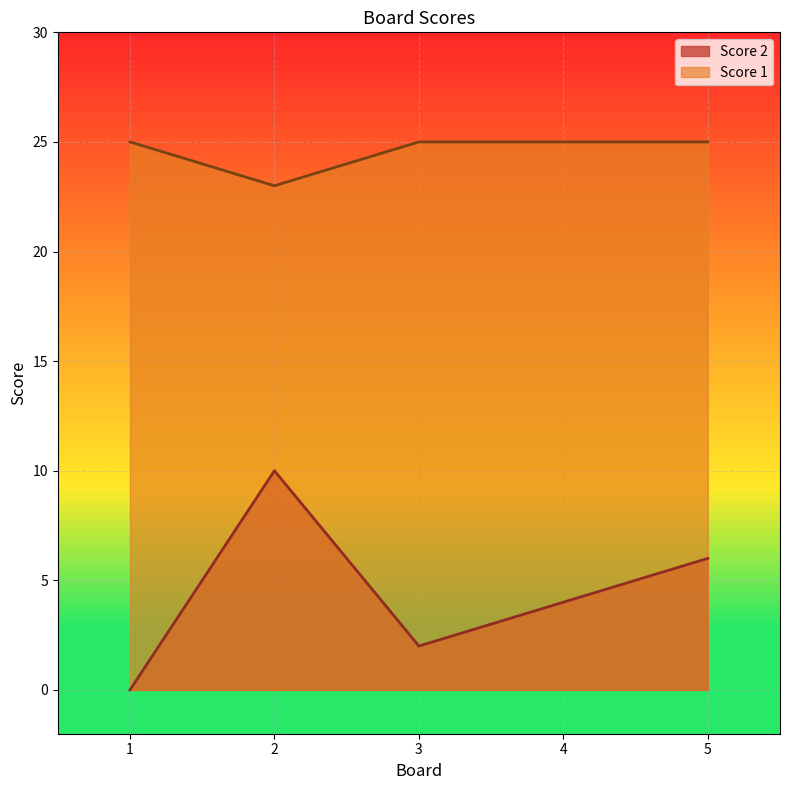

What is the average value of the Score 2 series?

4